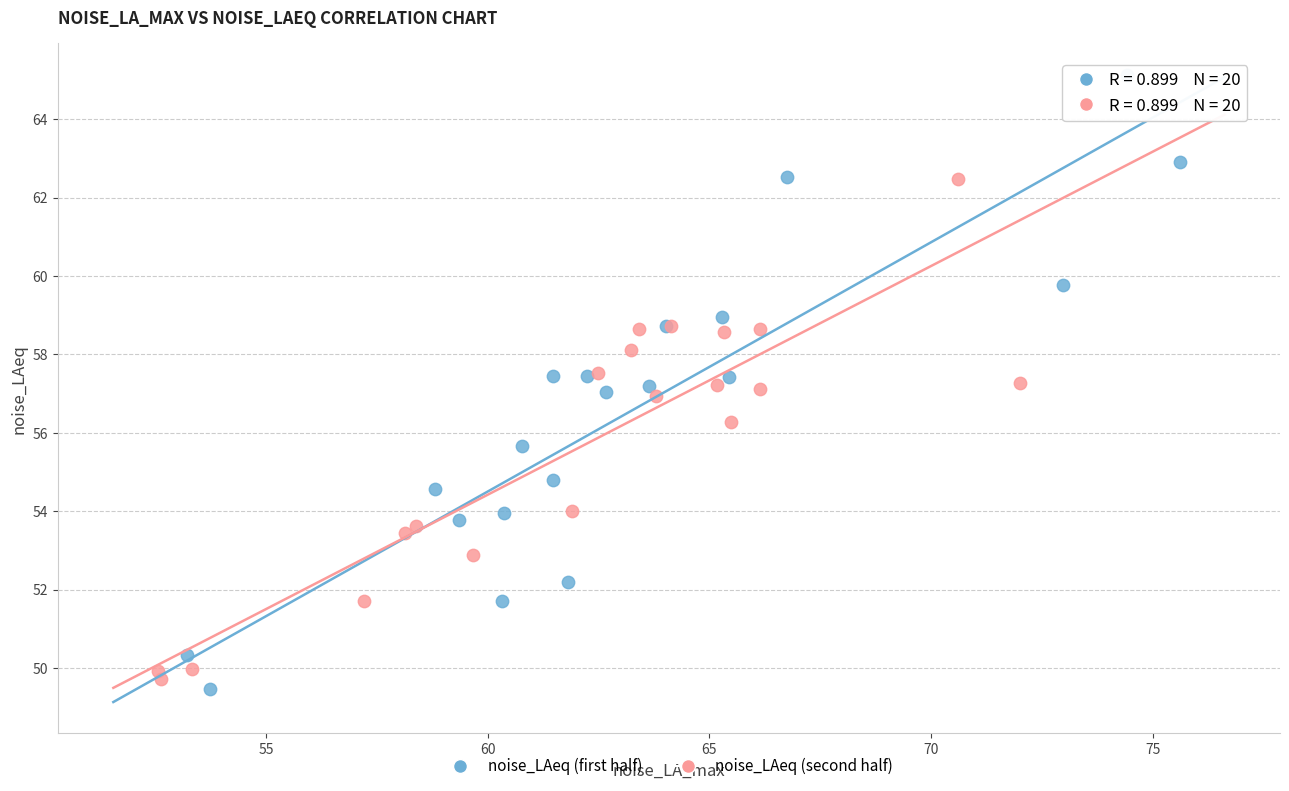

Which series has the widest spread of Y values?

noise_LAeq (first half)